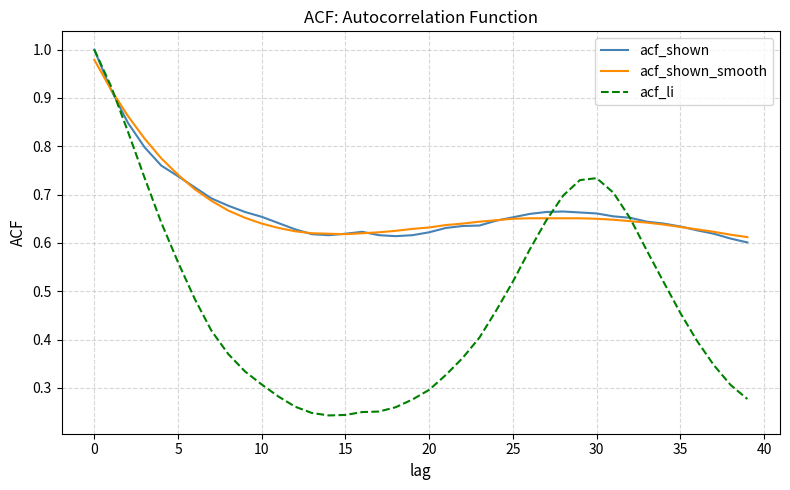

Which series has the largest range (max minus min)?

acf_li